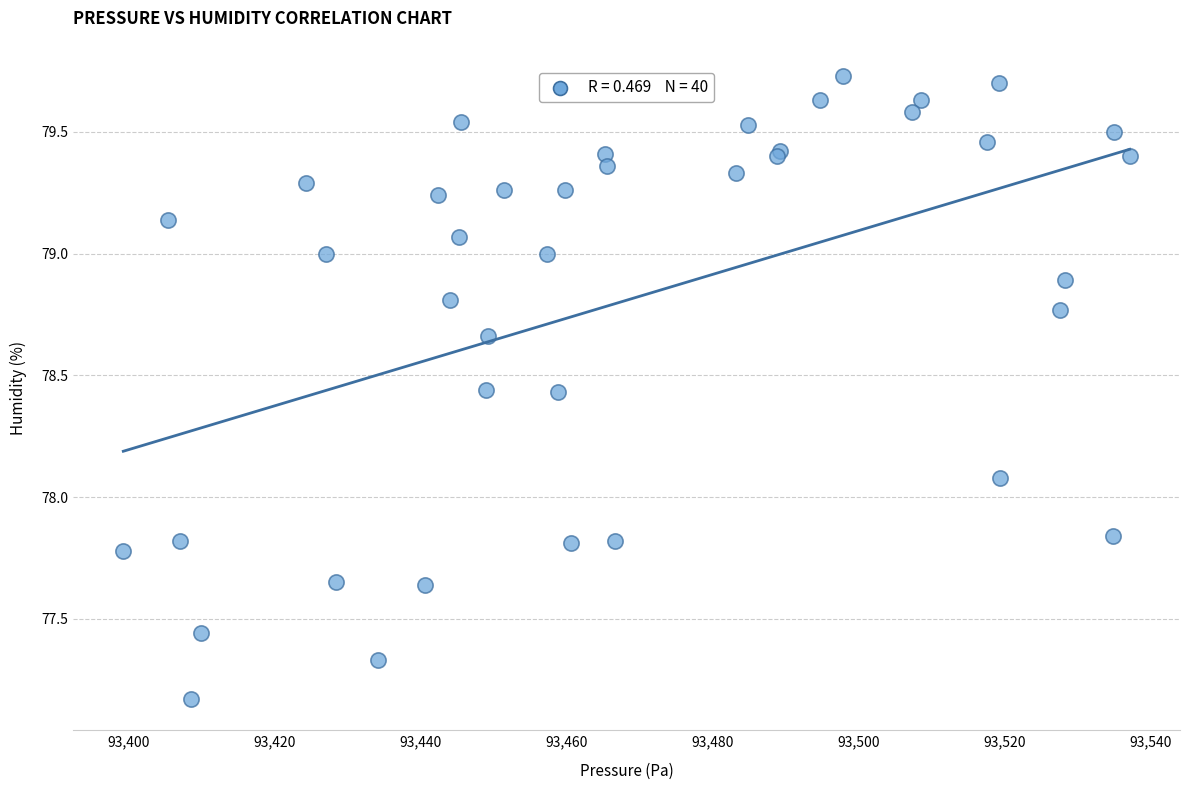

What Y value in the scatter plot is closest to 78?

78.1